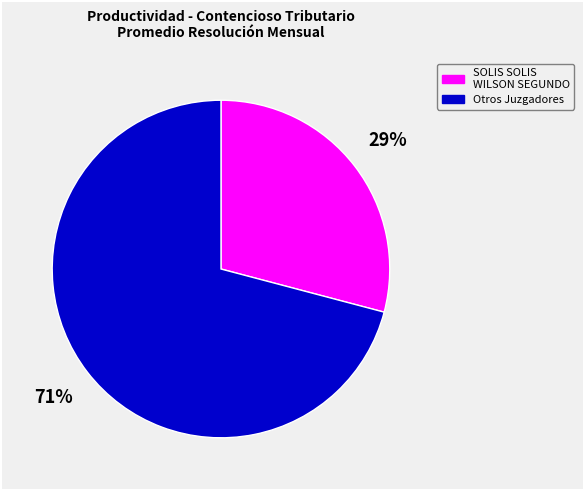

To the nearest percent, what is the average slice percentage?

50%